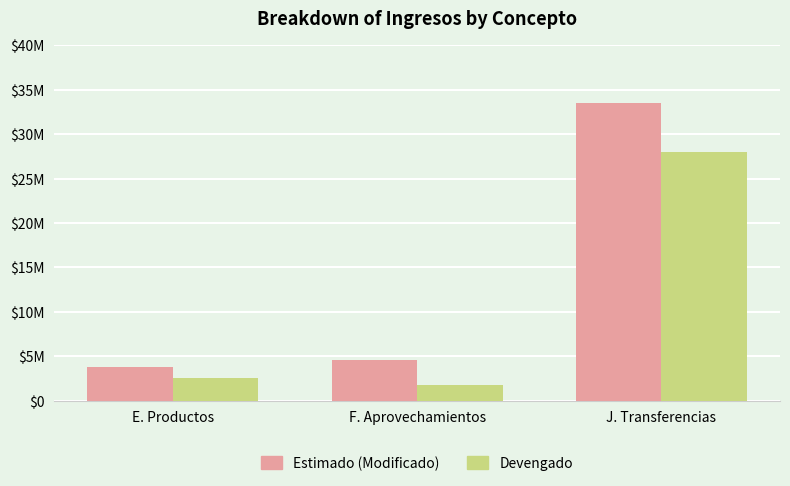

What position from the right is E. Productos?

3